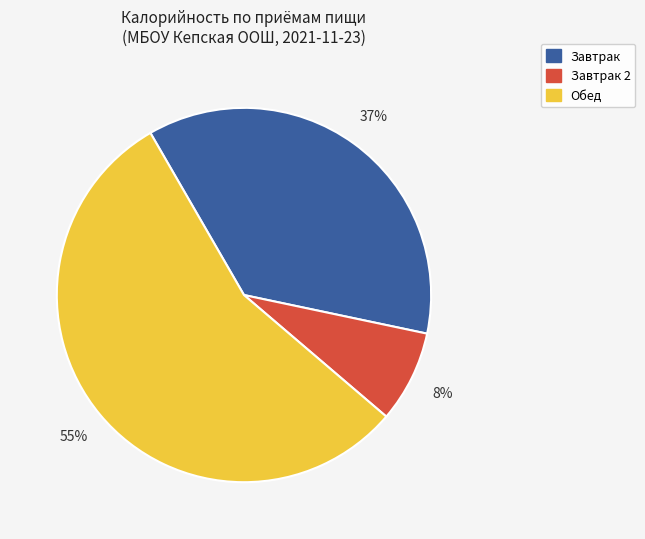

To the nearest percent, what is the difference between the largest and smallest slice percentages?

47%